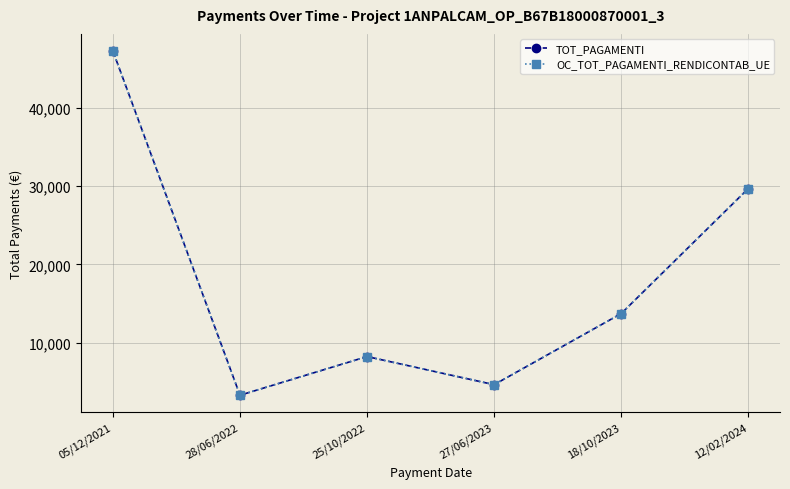

Between 05/12/2021 and 18/10/2023, which series saw the biggest shift?

TOT_PAGAMENTI